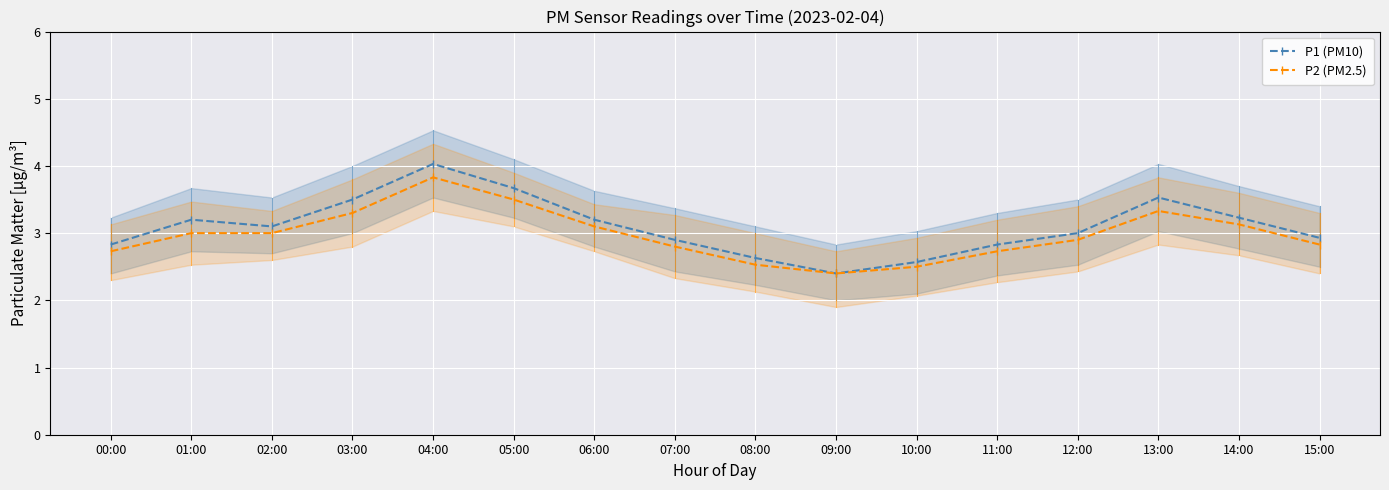

What is the label of the 11th point from the left?

10:00